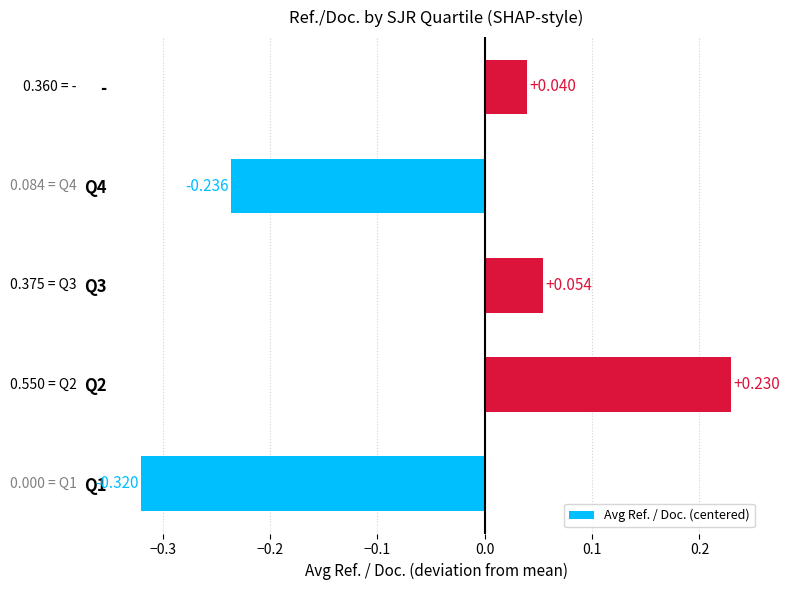

How many values exceed 0?

3